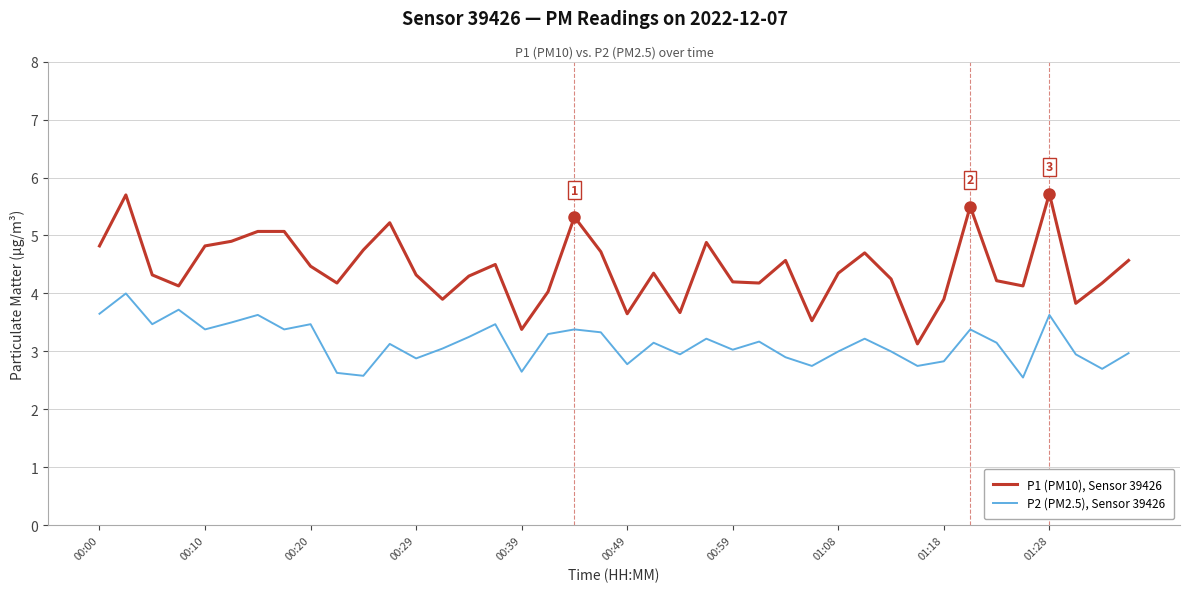

What is the greatest value displayed?

5.7